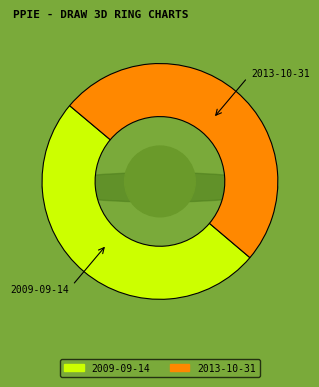

Which slice is the largest?

2013-10-31